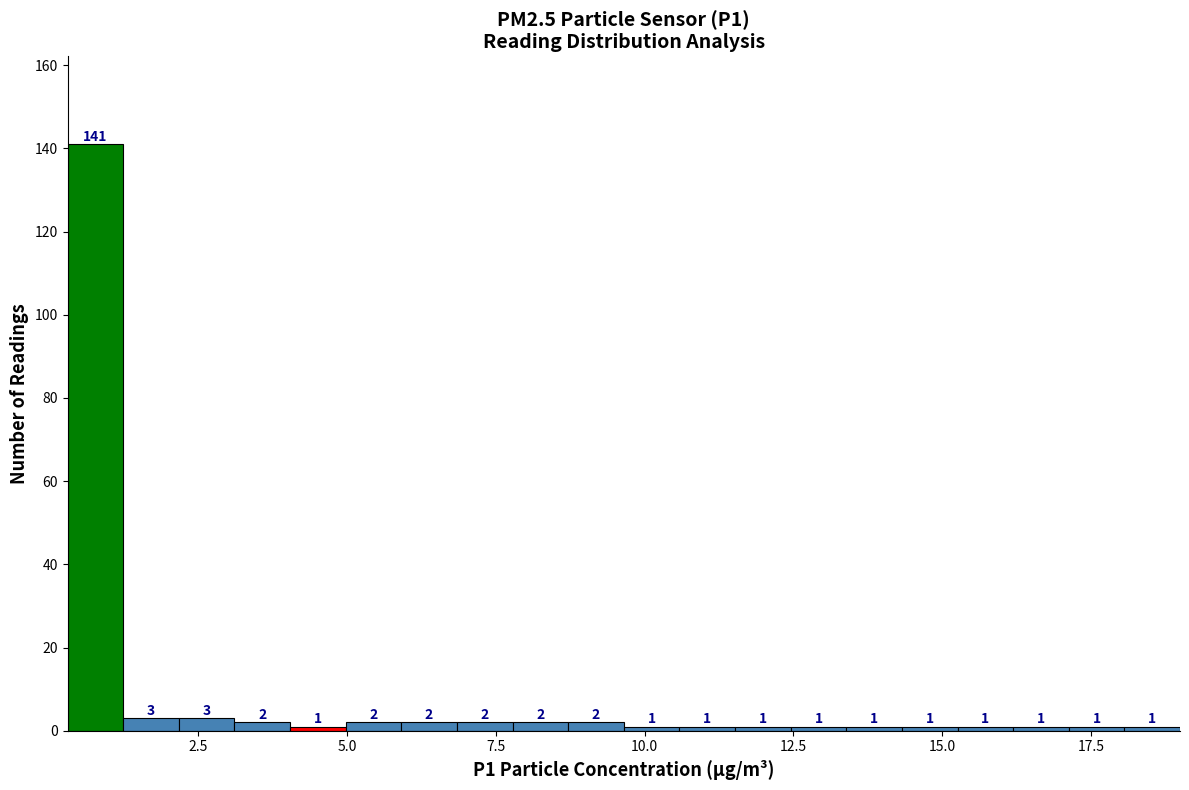

Read against the x-axis, roughly where is the centre of the tallest bar?

1.0